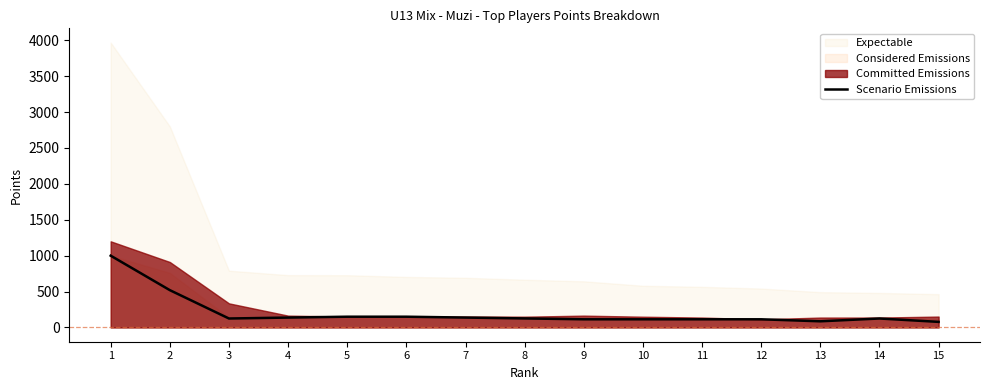

Which label corresponds to the largest value in the chart?

1